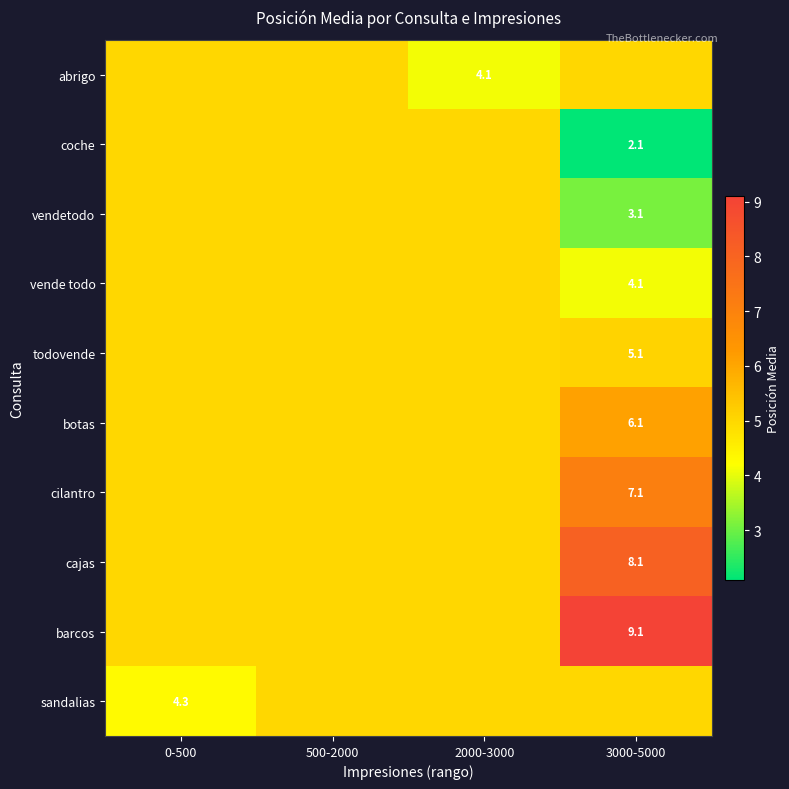

Between 0-500 and 500-2000, which is larger?

0-500